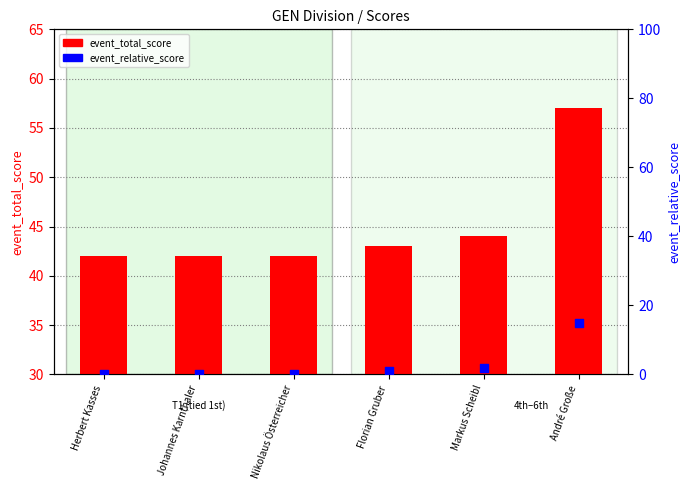

Which series reaches the maximum Y coordinate?

event_total_score